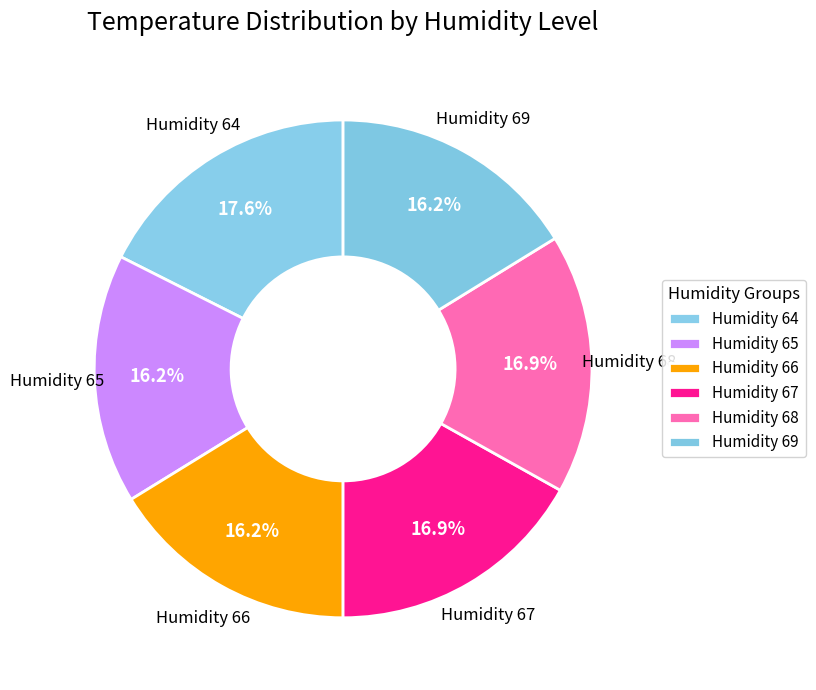

How many segments does this pie chart have?

6